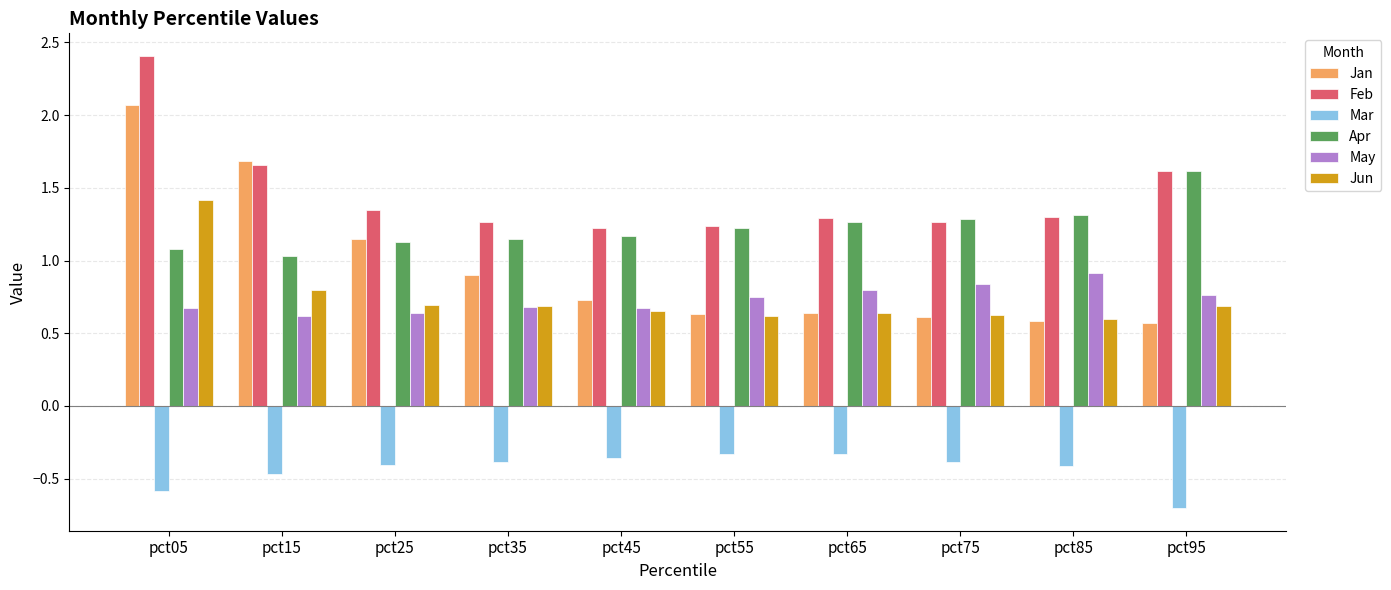

Does the chart contain any negative values?

Yes